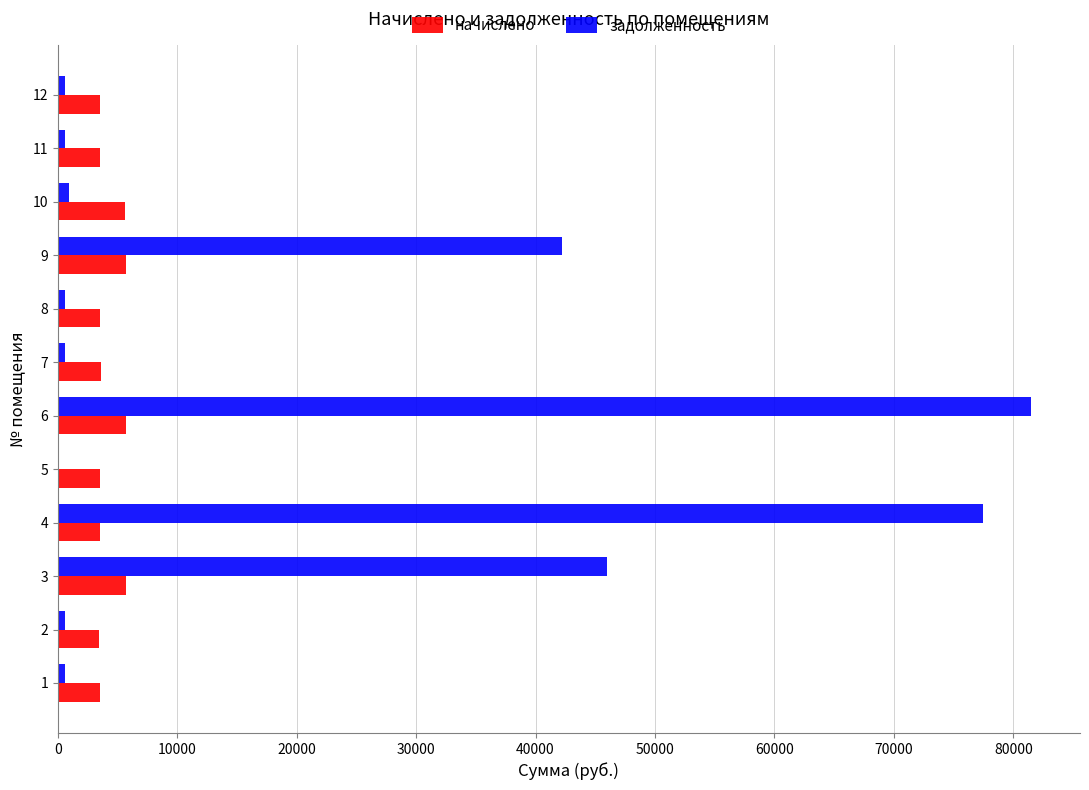

What is the maximum value for начислено?

5735.0